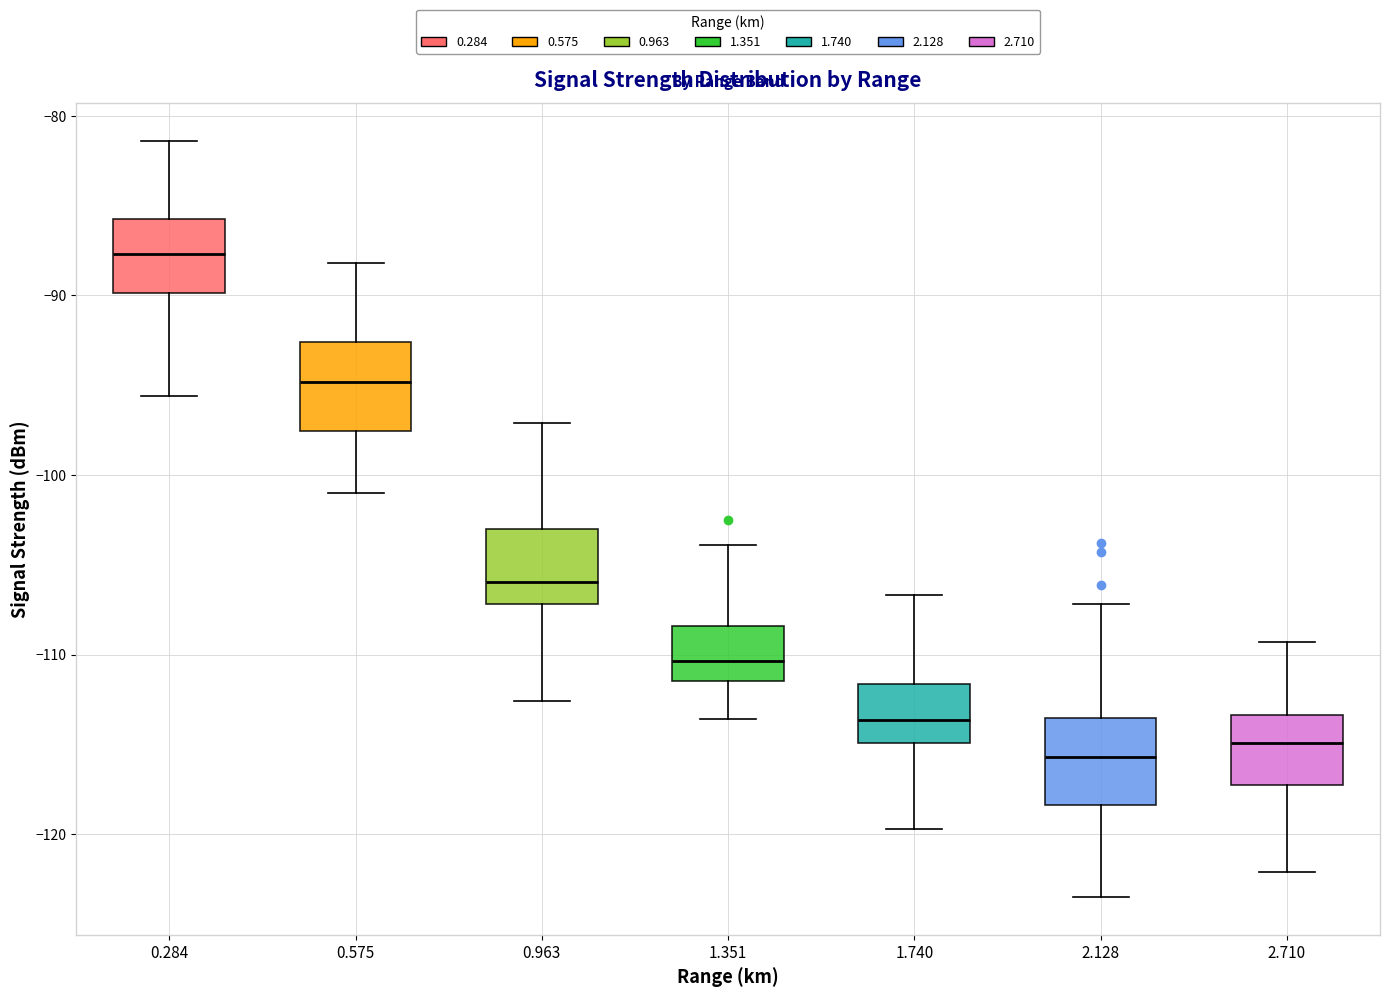

Reading left to right, read every box against the y-axis: the position of its median line, the range the box covers, and the ends of its whiskers. The values are not printed on the chart, so give them approximately, as read against the axis.

0.284: median -88, box -90 to -86, whiskers -96 to -81
0.575: median -95, box -98 to -93, whiskers -101 to -88
0.963: median -106, box -107 to -103, whiskers -113 to -97
1.351: median -110, box -111 to -108, whiskers -114 to -104
1.740: median -114, box -115 to -112, whiskers -120 to -107
2.128: median -116, box -118 to -114, whiskers -123 to -107
2.710: median -115, box -117 to -113, whiskers -122 to -109